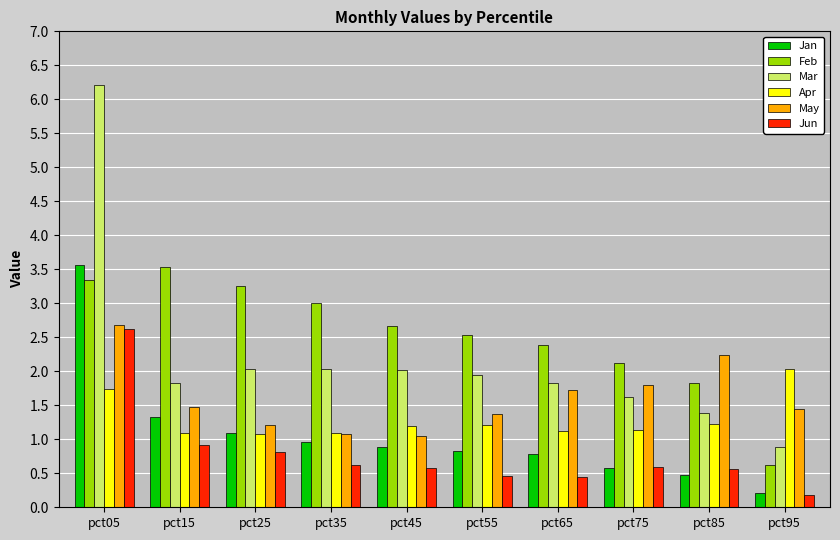

Which series has the widest spread of values?

Mar